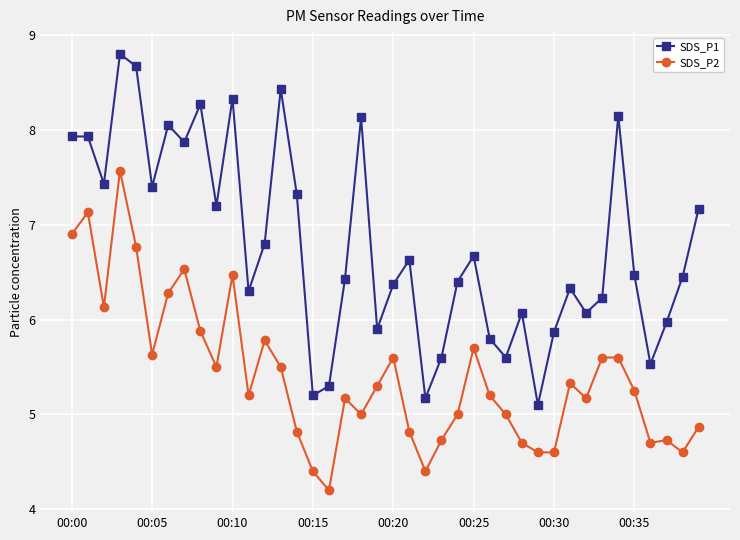

What is the sum of all SDS_P2 values?

216.4